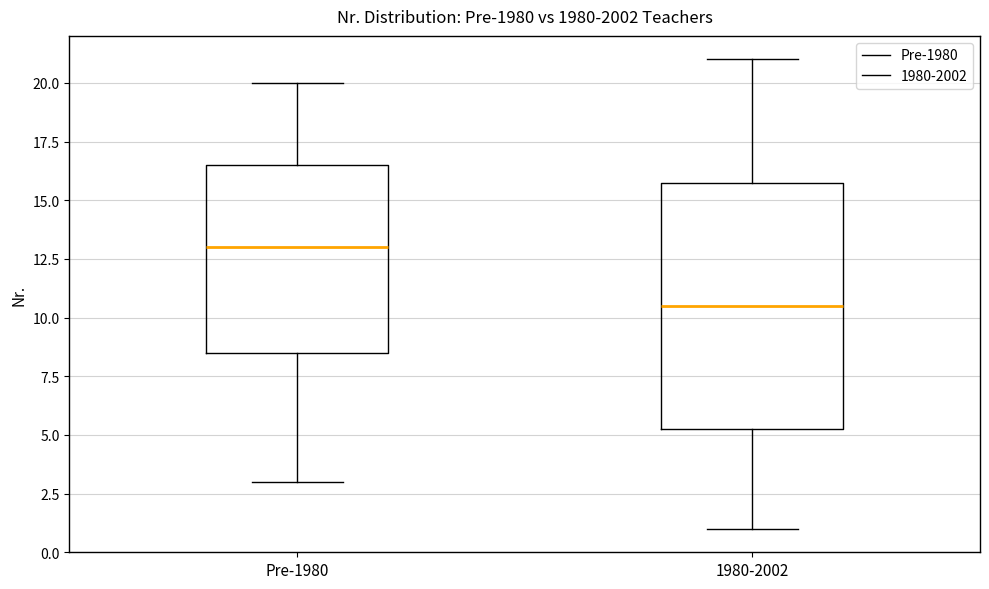

Reading left to right, transcribe this box plot: for each box, give where its median line is, the range the box spans, and where its two whiskers end, as read against the y-axis. The values are not printed on the chart, so give them approximately, as read against the axis.

Pre-1980: median 13.0, box 8.5 to 16.5, whiskers 3.0 to 20.0
1980-2002: median 10.5, box 5.5 to 16.0, whiskers 1.0 to 21.0